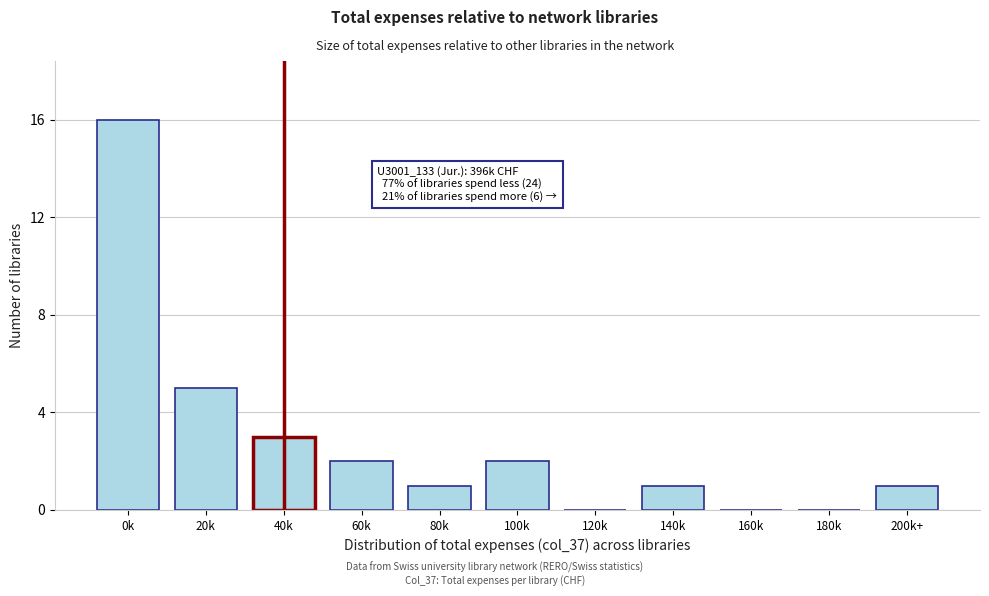

Reading left to right, list all the values displayed in this chart.

0k=16	20k=5	40k=3	60k=2	80k=1	100k=2	120k=0	140k=1	160k=0	180k=0	200k+=1